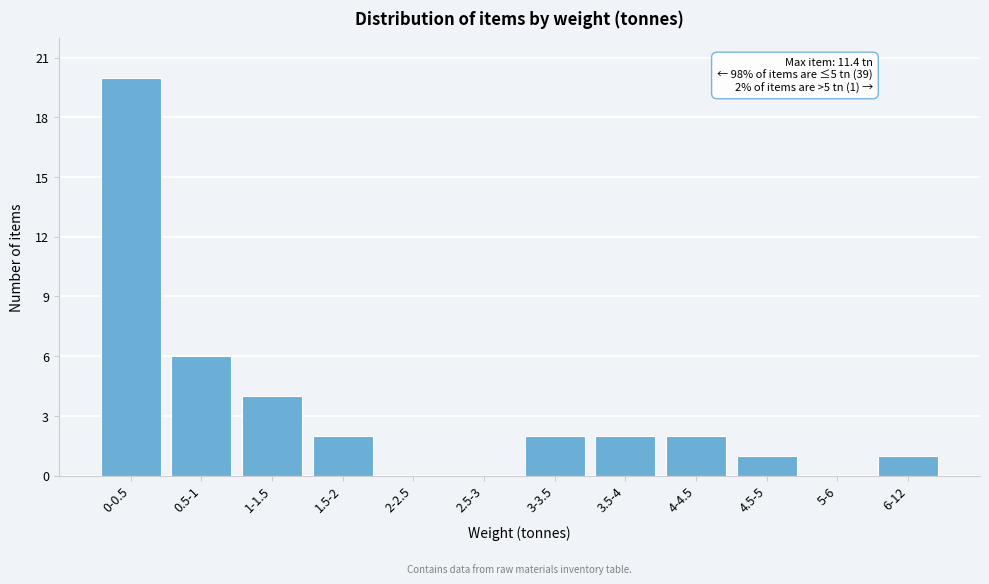

Reading left to right, list all the values displayed in this chart.

0-0.5=20	0.5-1=6	1-1.5=4	1.5-2=2	2-2.5=0	2.5-3=0	3-3.5=2	3.5-4=2	4-4.5=2	4.5-5=1	5-6=0	6-12=1